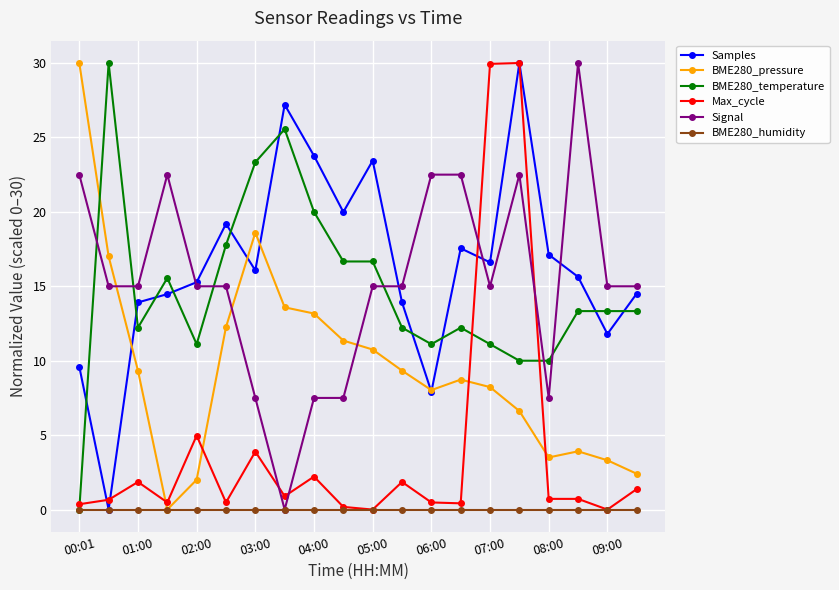

How many lines are shown in the chart?

6